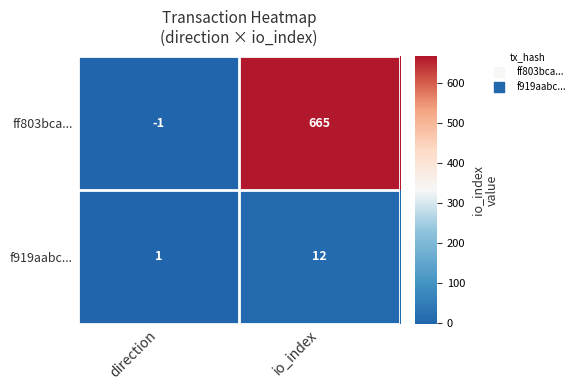

Reading left to right, extract all data points from this chart.

ff803bca...: -1	665
f919aabc...: 1	12